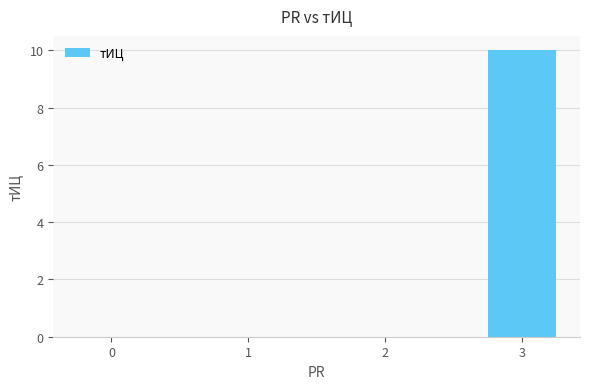

What is the maximum value shown in the chart?

10